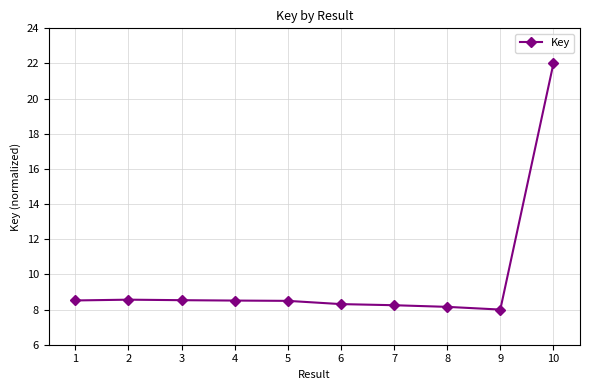

Which category has the highest value across all series?

10